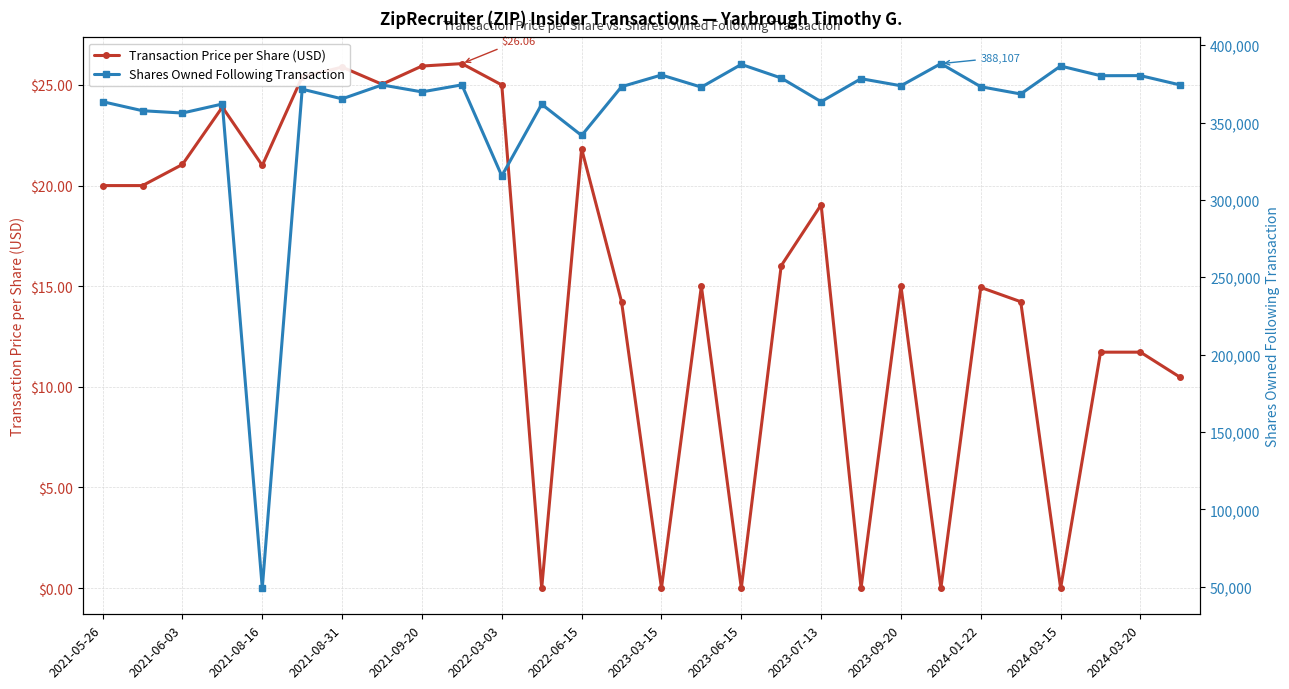

What is the difference between the highest and lowest values at 2024-03-20?

380339.3